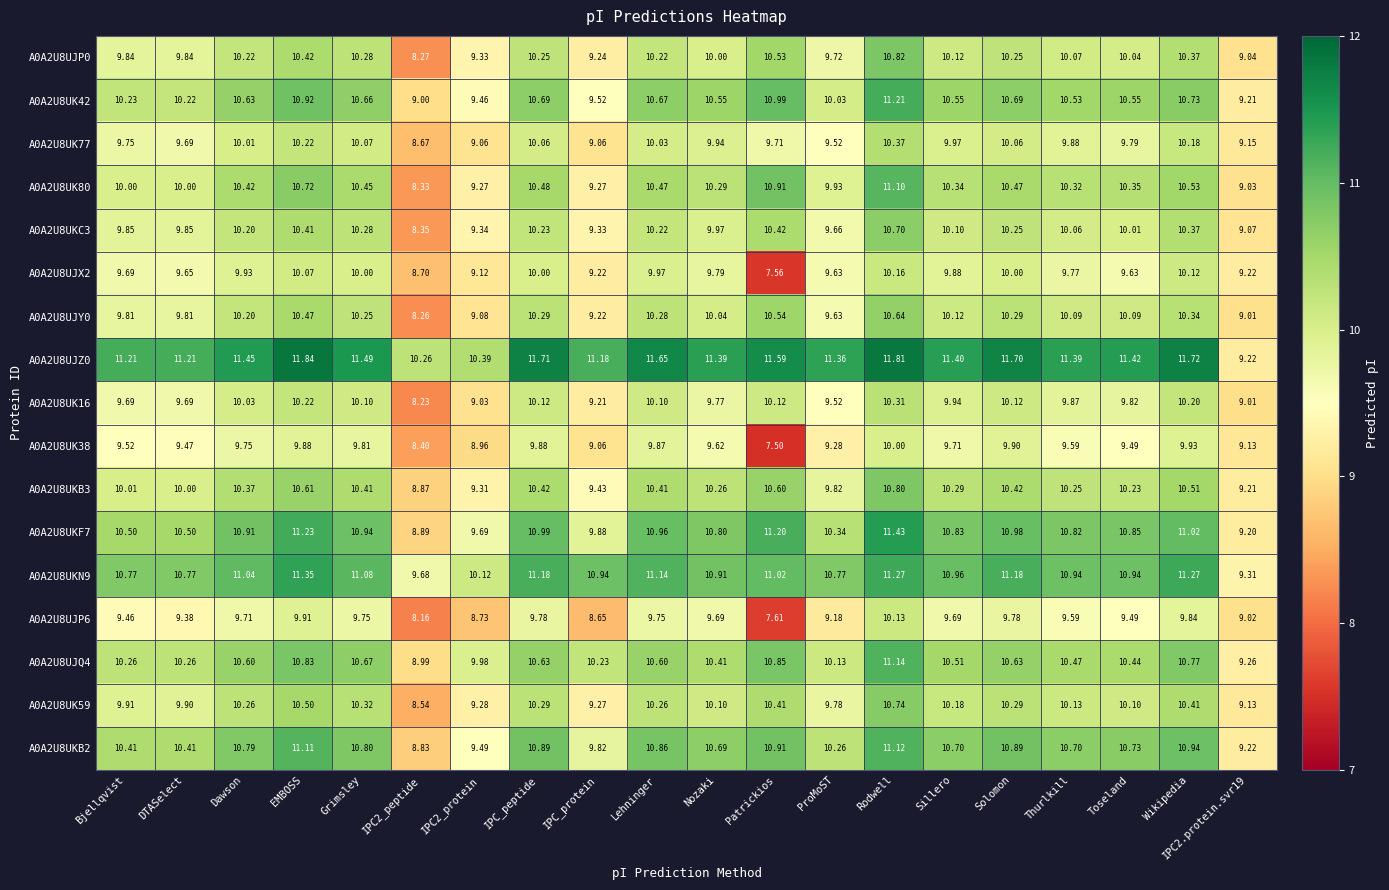

Rank the series at Rodwell from highest to lowest value.

A0A2U8UJZ0, A0A2U8UKF7, A0A2U8UKN9, A0A2U8UK42, A0A2U8UJQ4, A0A2U8UKB2, A0A2U8UK80, A0A2U8UJP0, A0A2U8UKB3, A0A2U8UK59, A0A2U8UKC3, A0A2U8UJY0, A0A2U8UK77, A0A2U8UK16, A0A2U8UJX2, A0A2U8UJP6, A0A2U8UK38